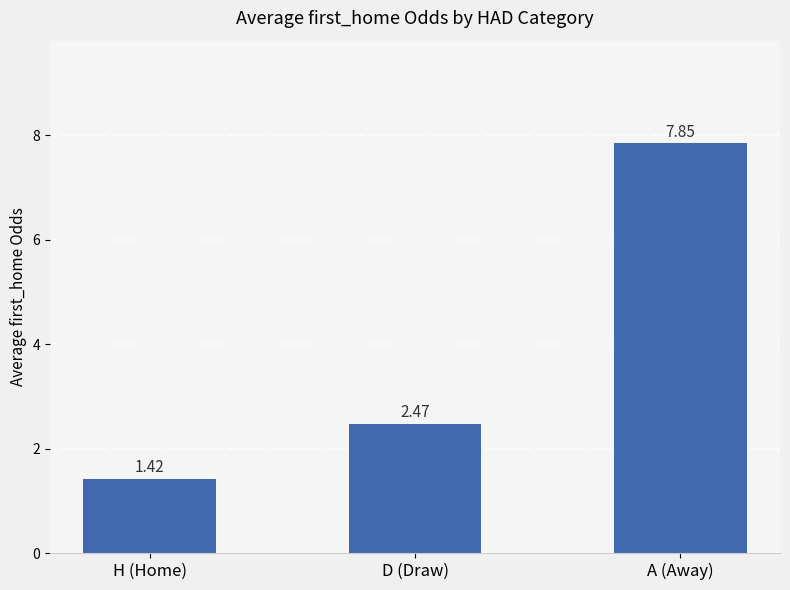

What is the label of the 2nd bar from the left?

D (Draw)